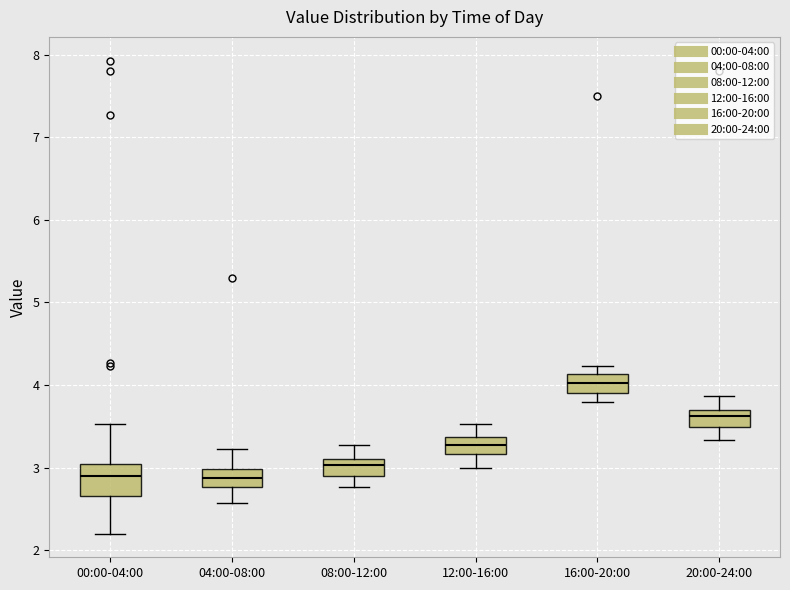

Which box is the tallest, from its lower edge to its upper edge?

00:00-04:00